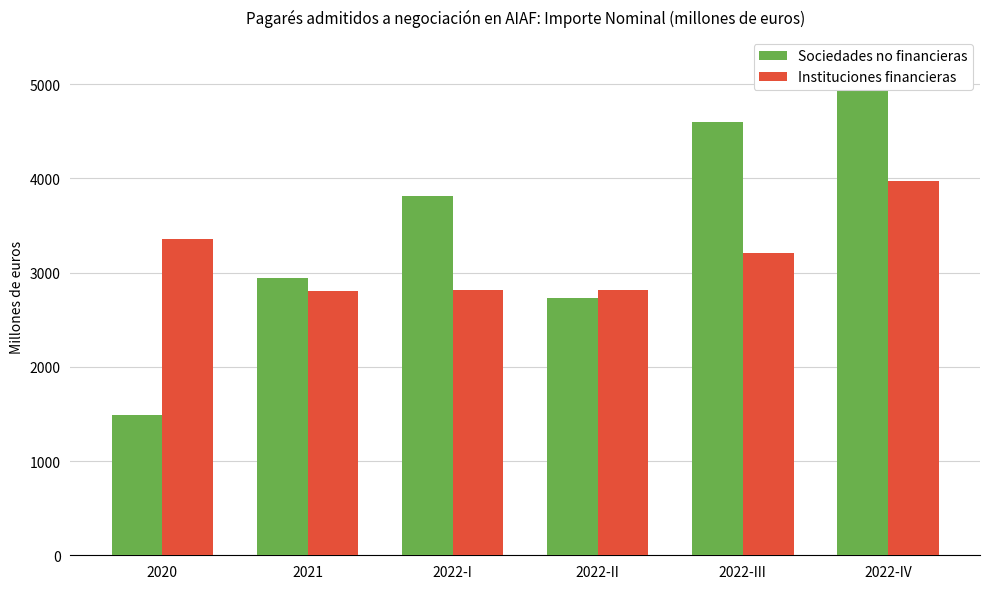

What is the maximum value shown in the chart?

4984.0